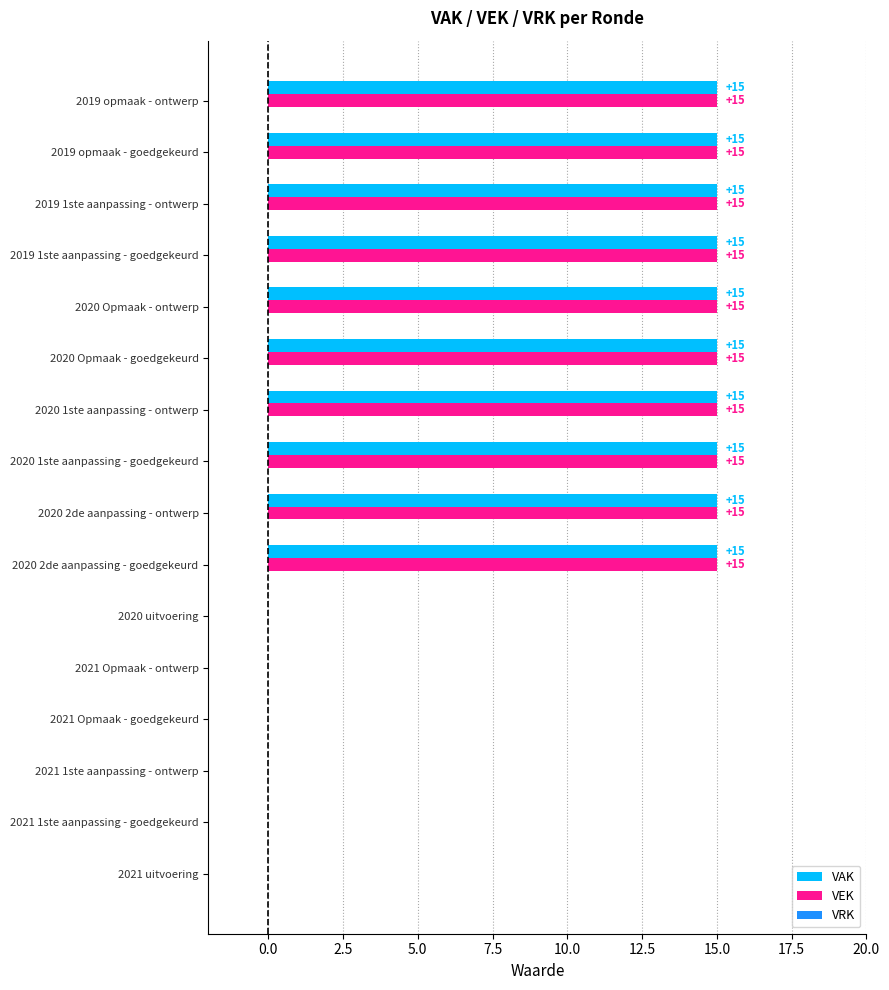

Is the value of VAK at 2019 opmaak - goedgekeurd greater than the value of VEK at 2020 uitvoering?

Yes